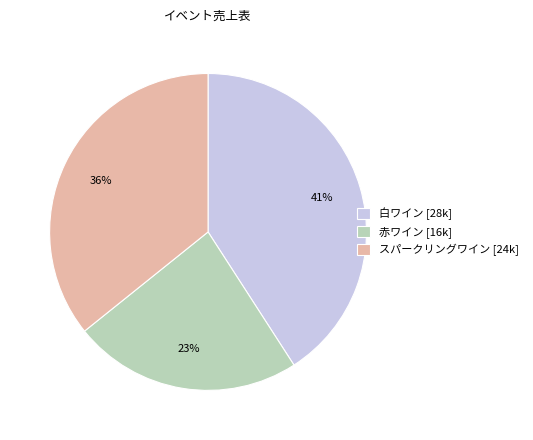

Between 赤ワイン [16k] and スパークリングワイン [24k], which is larger?

スパークリングワイン [24k]